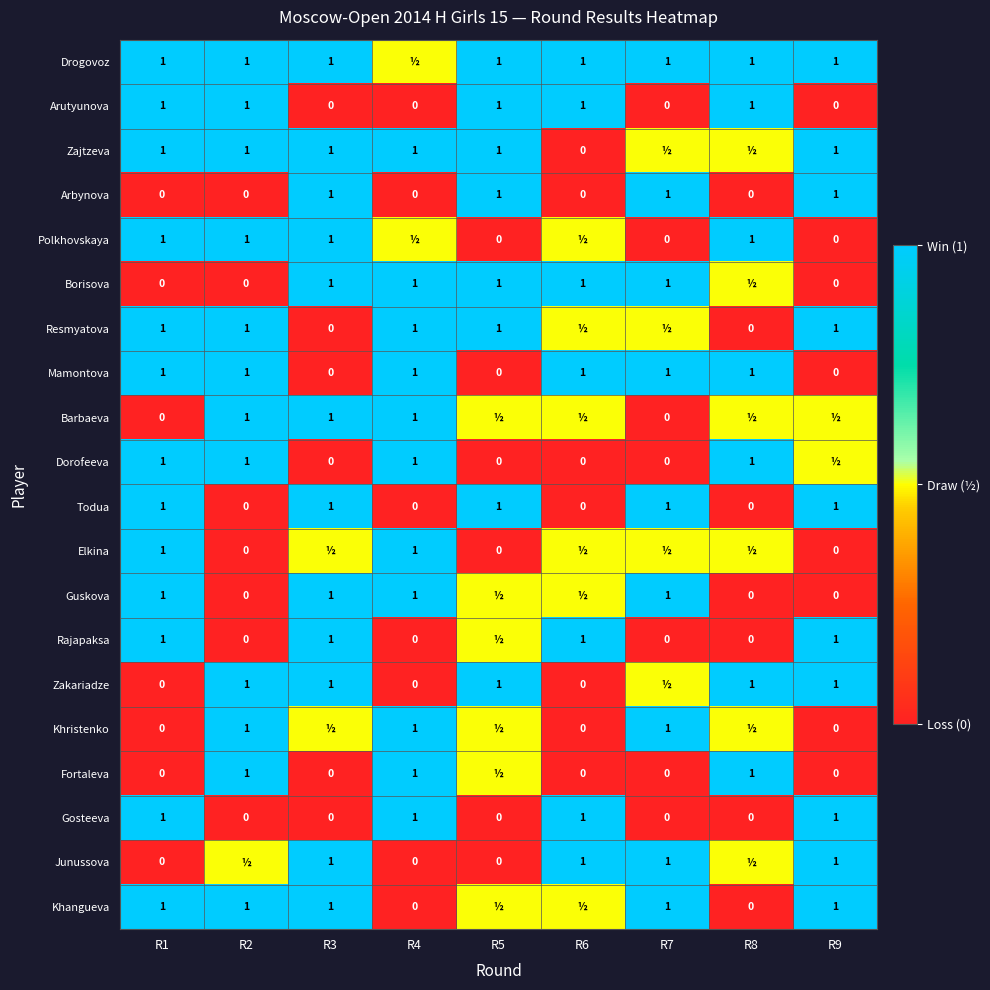

At which category is the sum across all series the highest?

R1